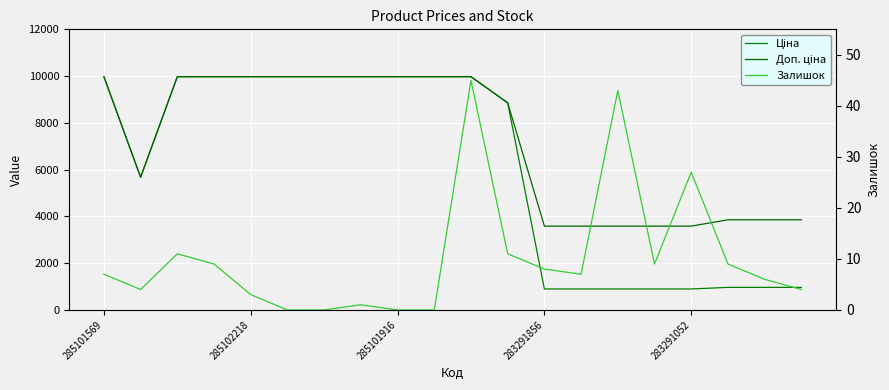

Reading left to right, list all the values displayed in this chart.

Ціна: 9975.0	5673.8	9975.0	9975.0	9975.0	9975.0	9975.0	9975.0	9975.0	9975.0	9975.0	8856.7	895.9	895.9	895.9	895.9	895.9	963.5	963.5	963.5
Доп. ціна: 9975.0	5673.8	9975.0	9975.0	9975.0	9975.0	9975.0	9975.0	9975.0	9975.0	9975.0	8856.7	3583.6	3583.6	3583.6	3583.6	3583.6	3854.0	3854.0	3854.0
Залишок: 7.0	4.0	11.0	9.0	3.0	0.0	0.0	1.0	0.0	0.0	45.0	11.0	8.0	7.0	43.0	9.0	27.0	9.0	6.0	4.0